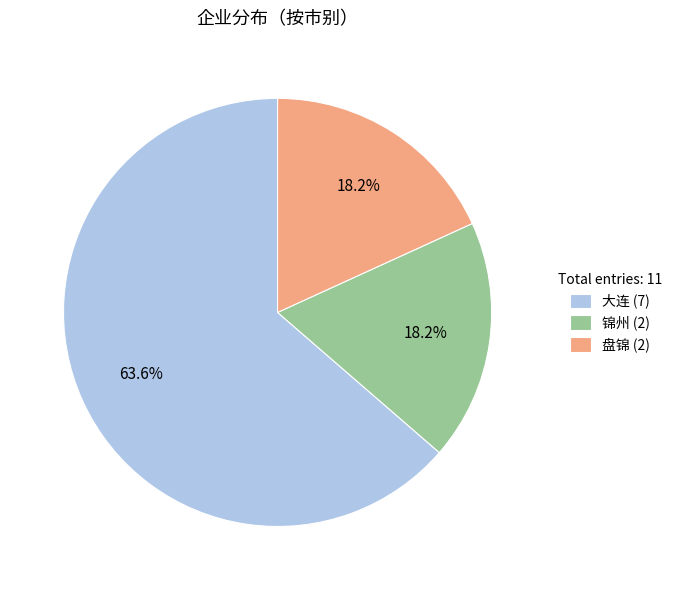

Do 大连 and 锦州 together represent more than half of the pie?

Yes